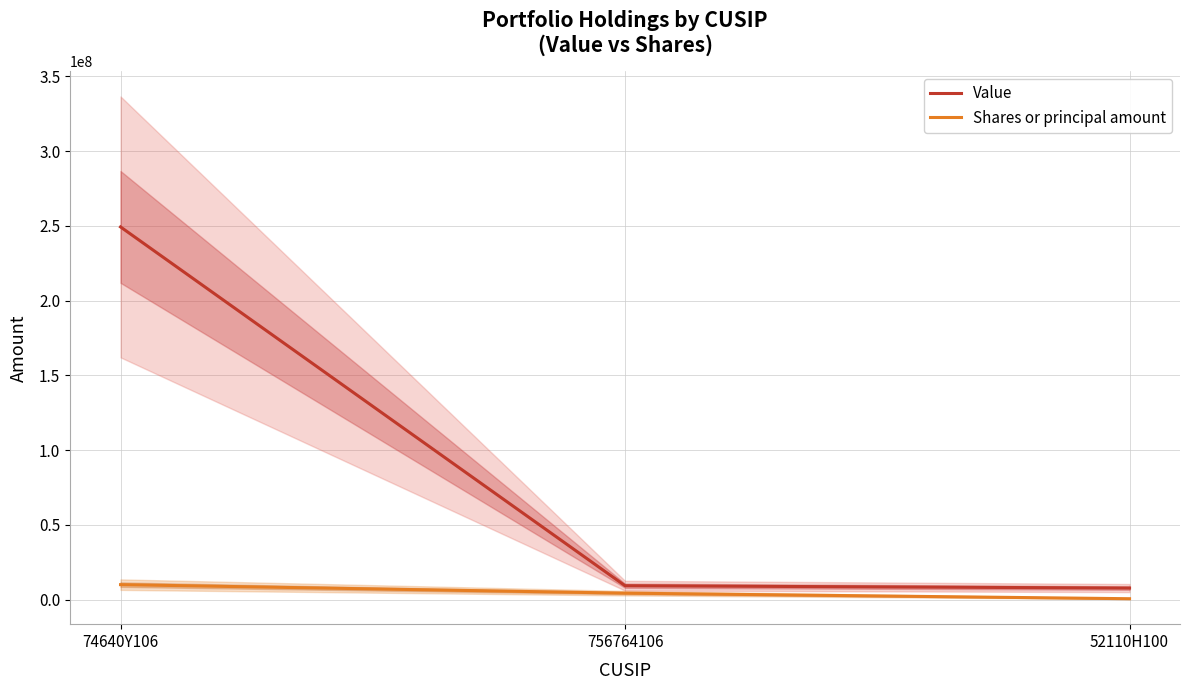

What is the total value across all series at 756764106?

13645871